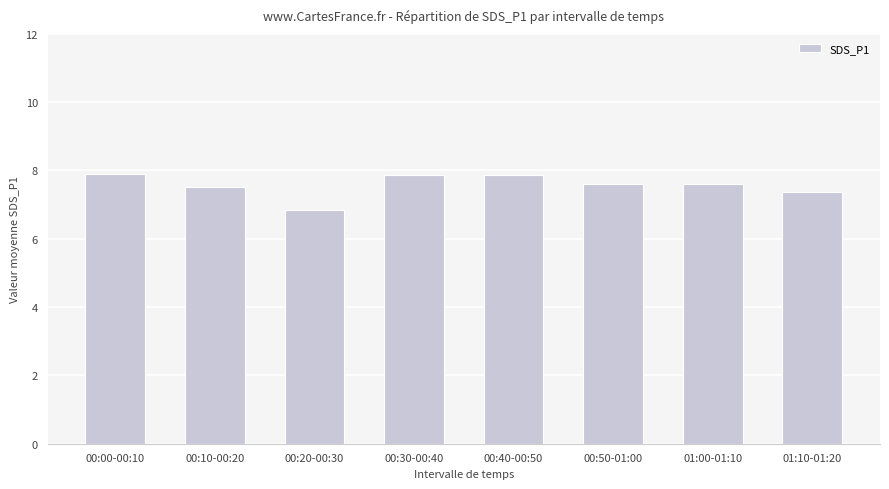

Are the bars horizontal?

No